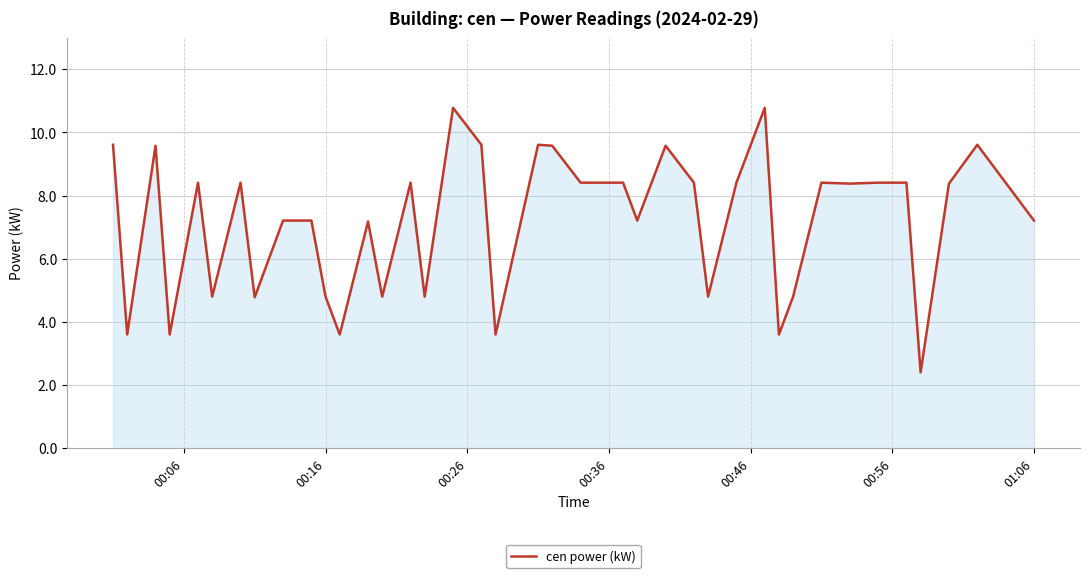

What is the minimum value shown in the chart?

2.4